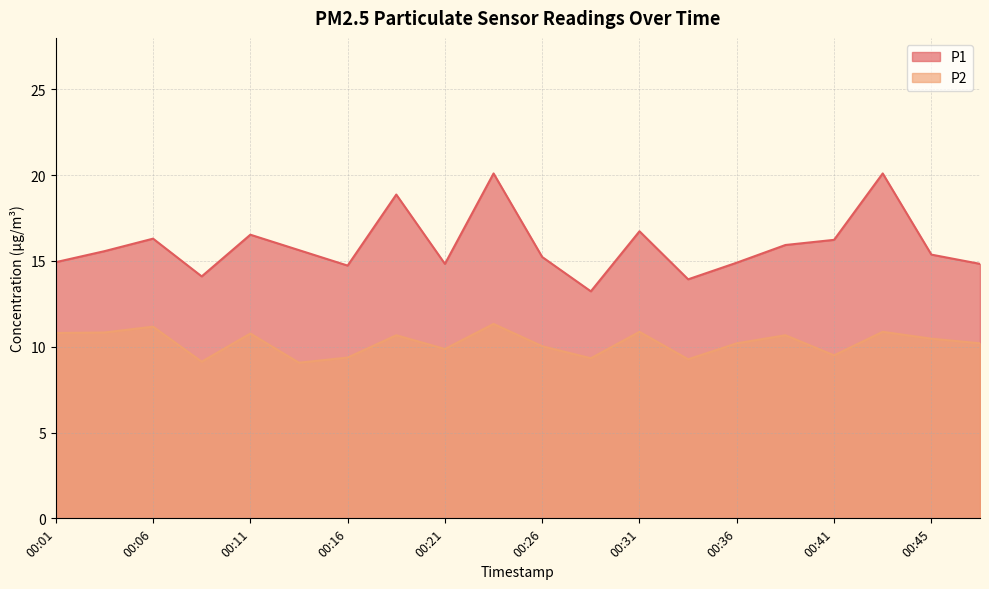

Reading right to left, transcribe all the data shown in this chart.

P1: 14.8	15.4	20.1	16.2	15.9	14.9	13.9	16.7	13.2	15.2	20.1	14.8	18.9	14.7	15.6	16.5	14.1	16.3	15.6	14.9
P2: 10.2	10.5	10.9	9.5	10.7	10.2	9.3	10.9	9.3	10.0	11.3	9.9	10.7	9.4	9.1	10.8	9.1	11.2	10.8	10.8